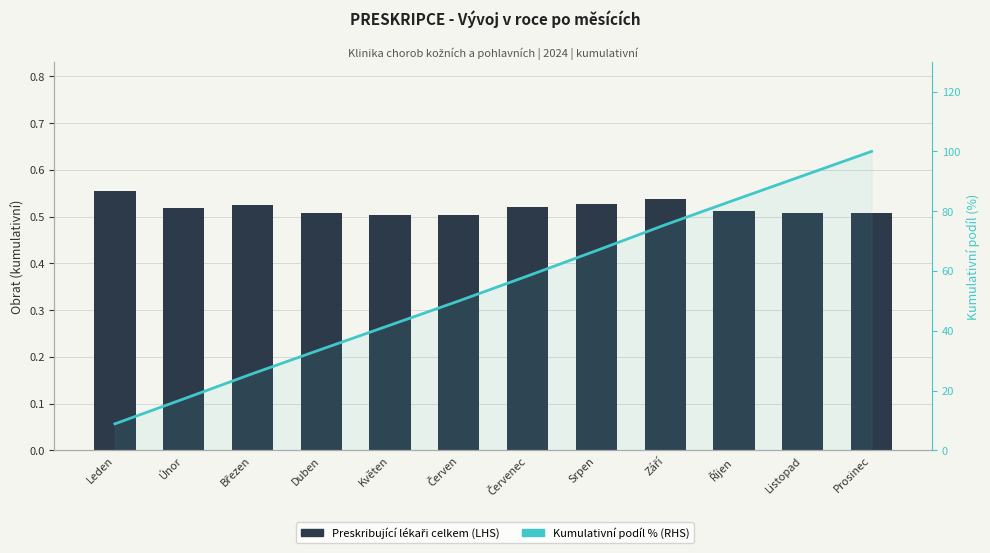

At which label is Kumulativní podíl % (RHS) closest to 54?

Červen